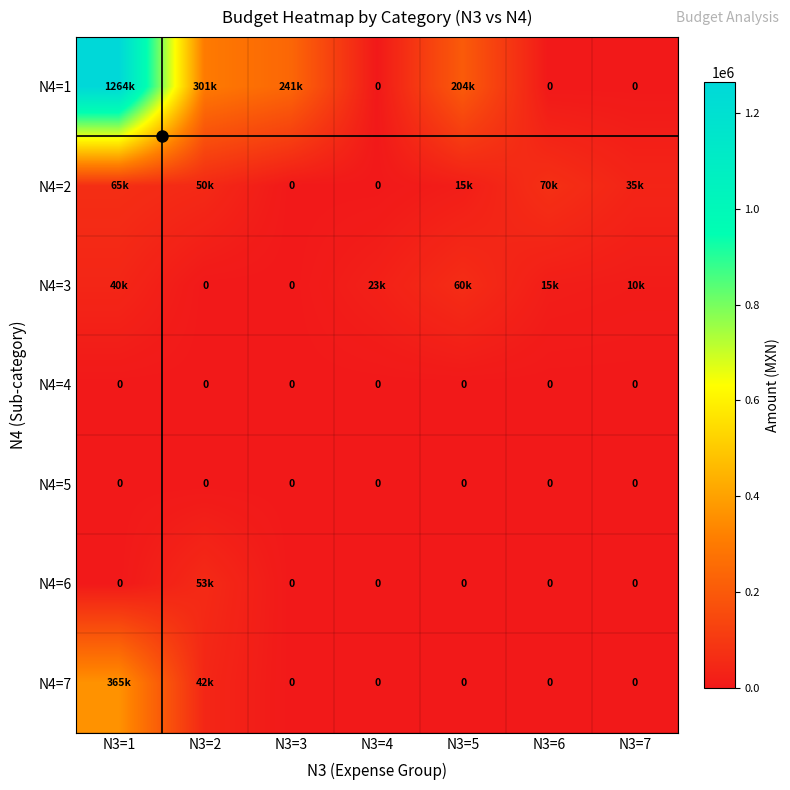

At which label is N4=5 closest to 0?

N3=1